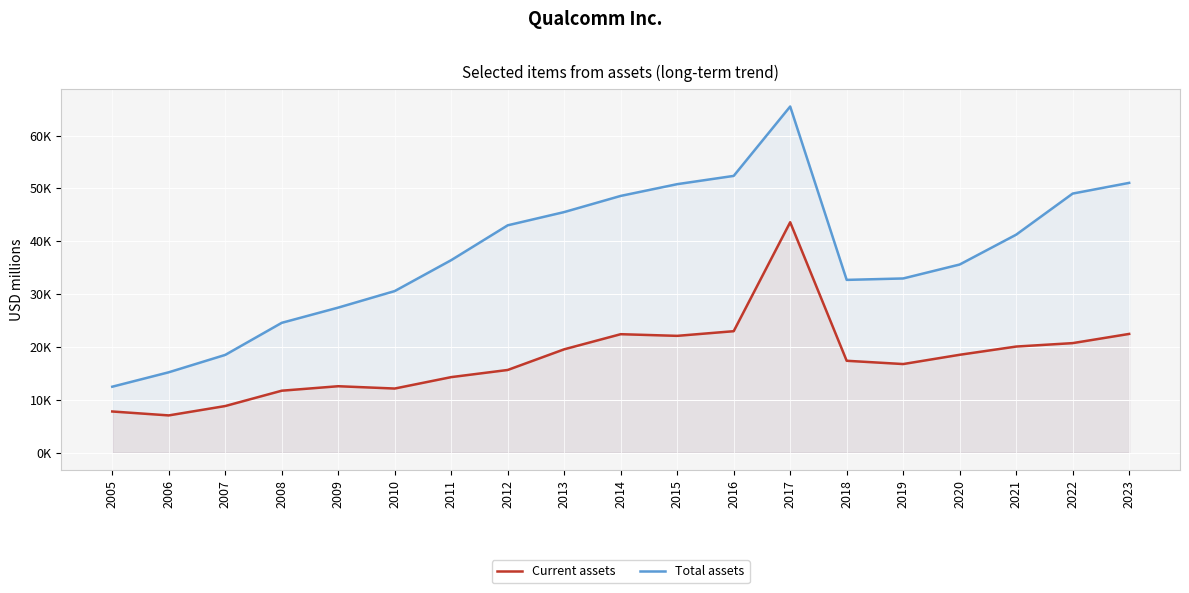

How many interior local peaks does the Current assets series have?

3